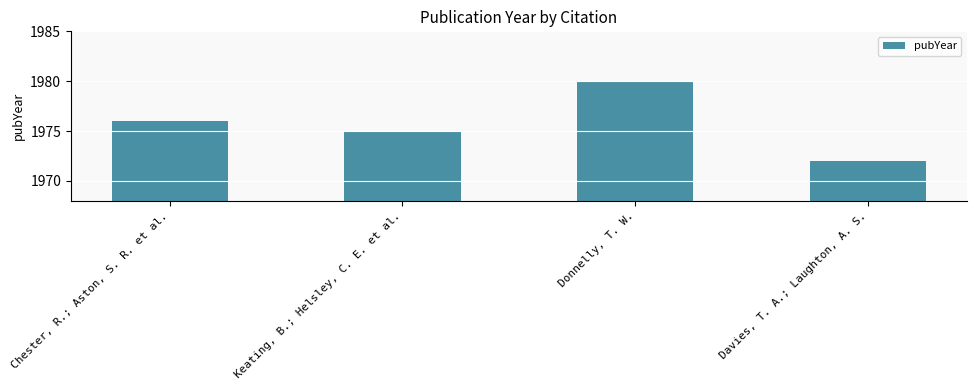

What is the sum of all values?

7903